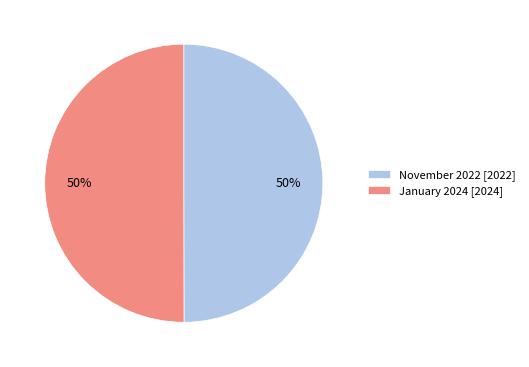

Combined, do January 2024 [2024] and November 2022 [2022] account for over 50%?

Yes